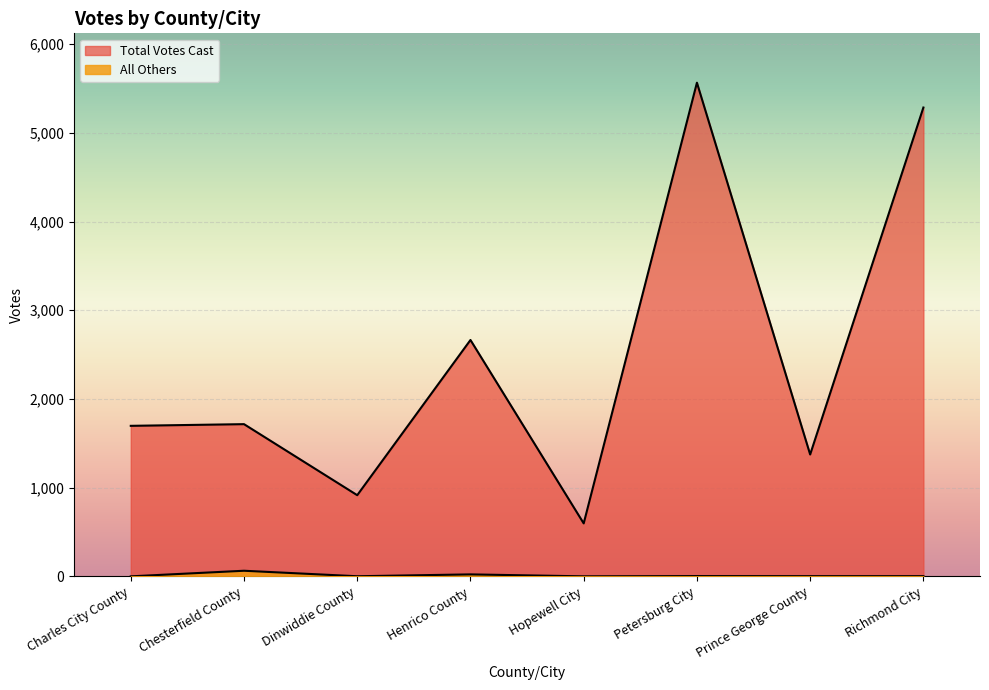

Reading left to right, what are all the values shown in this chart?

Total Votes Cast: 1697	1716	915	2665	597	5566	1374	5286
All Others: 0	63	1	22	0	3	2	2